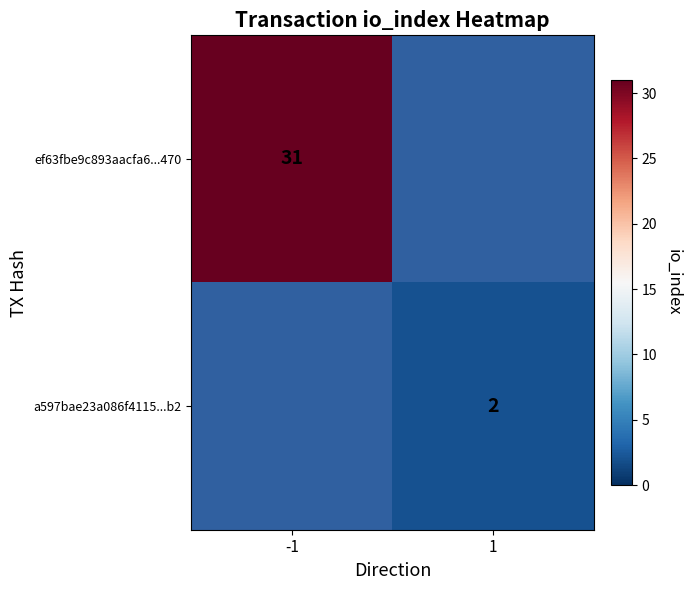

The ef63fbe9c893aacfa6...470 series shows 31 at -1. True or false?

True